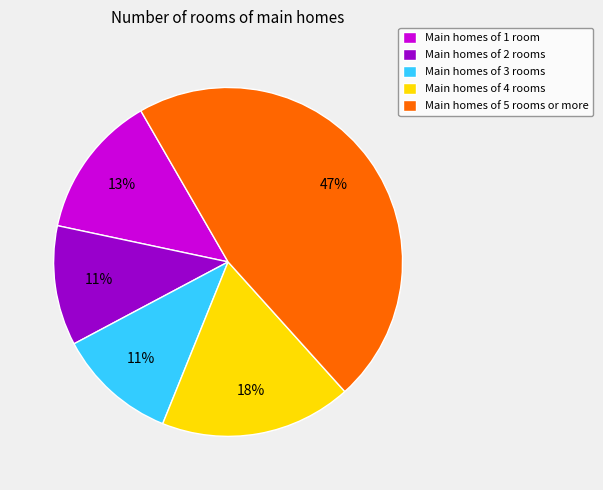

To the nearest percent, what is the difference between the largest and smallest slice percentages?

36%